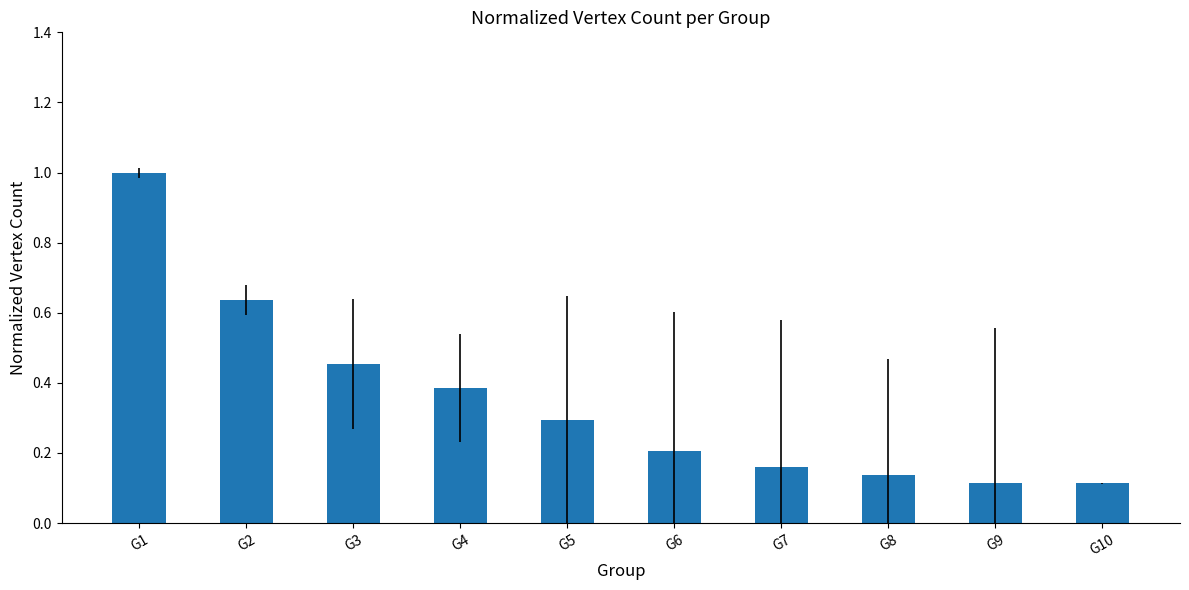

Does the chart contain any negative values?

No